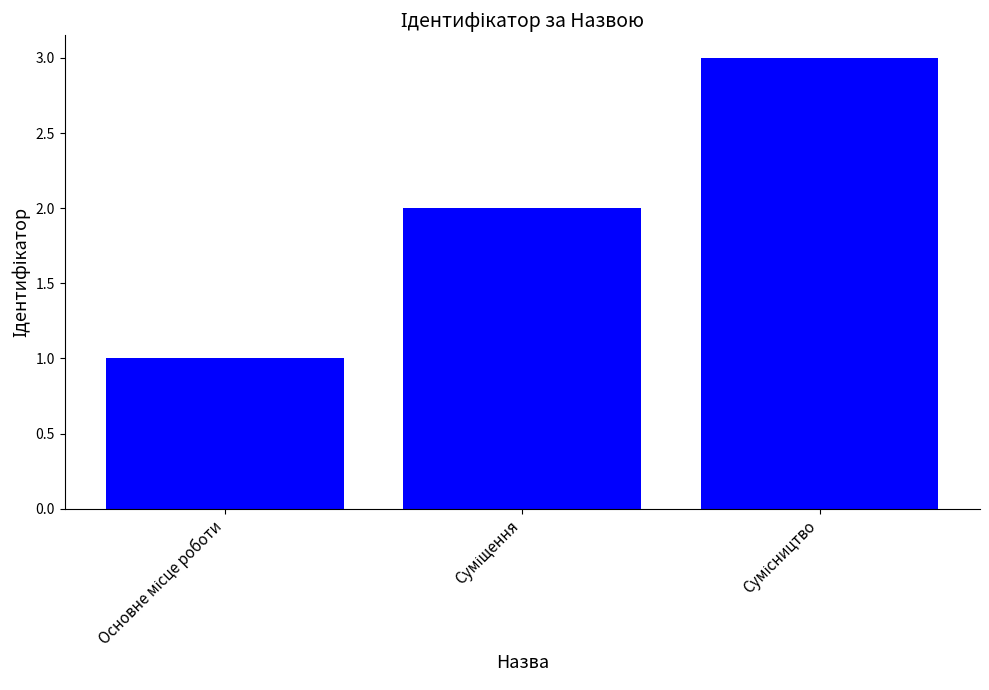

What is the average value?

2